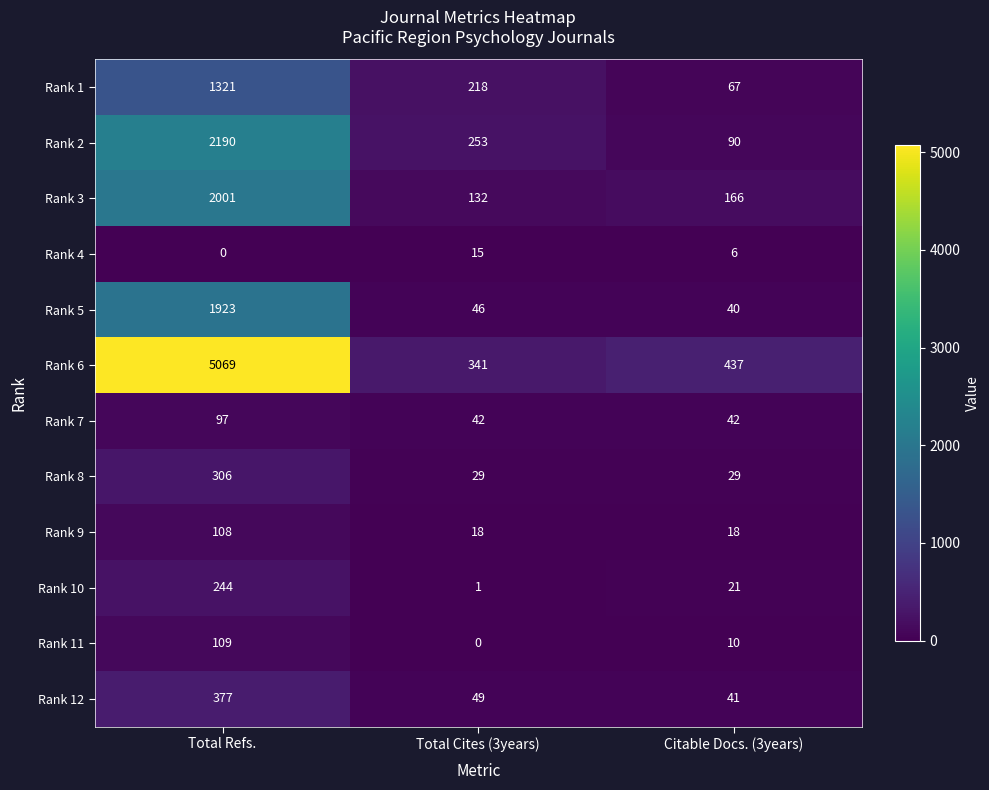

What is the difference between the second highest and minimum values in the Rank 3 series?

34